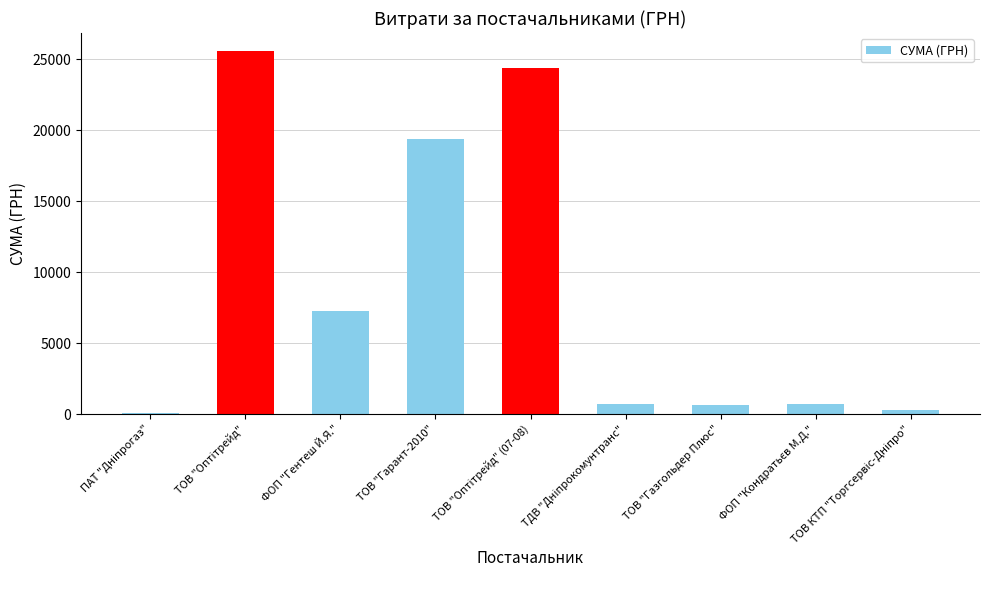

At which label is the value closest to 12822?

ФОП "Гентеш Й.Я."